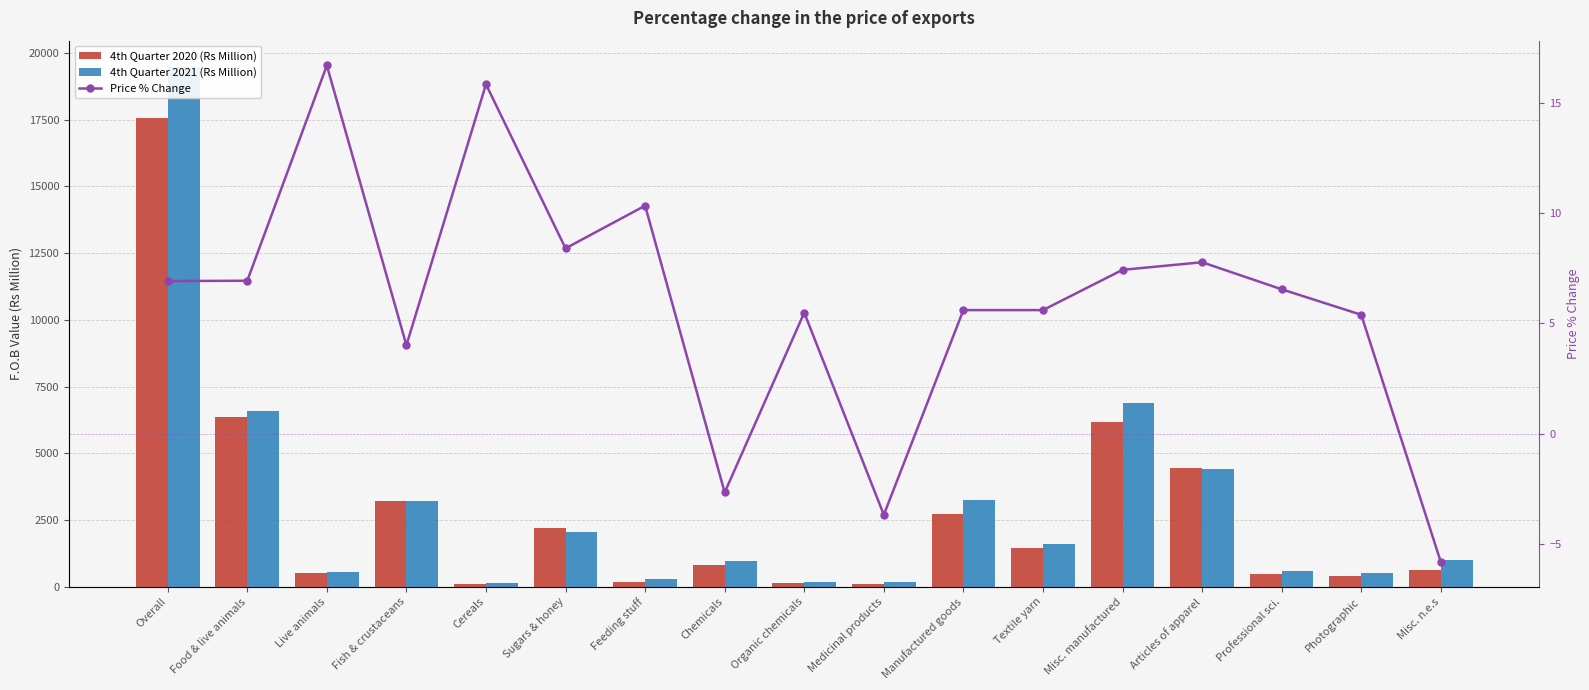

Does the chart contain stacked bars?

No